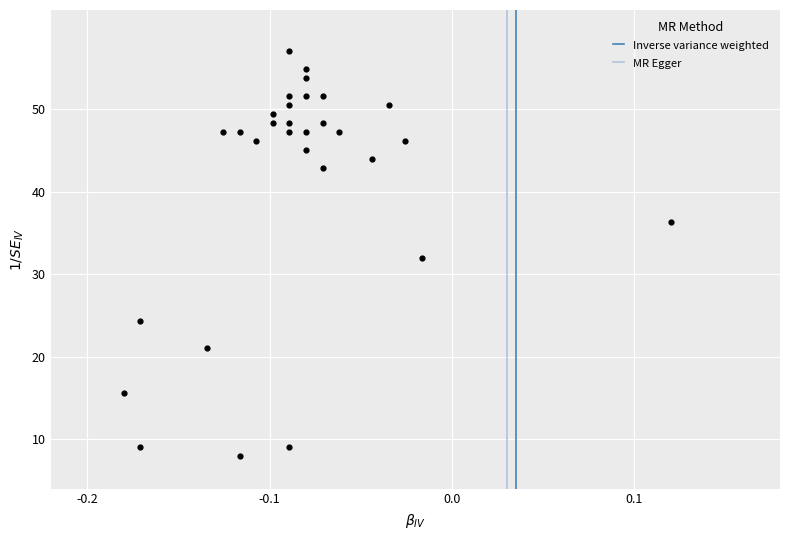

What is the range of Y values (max minus min)?

49.0